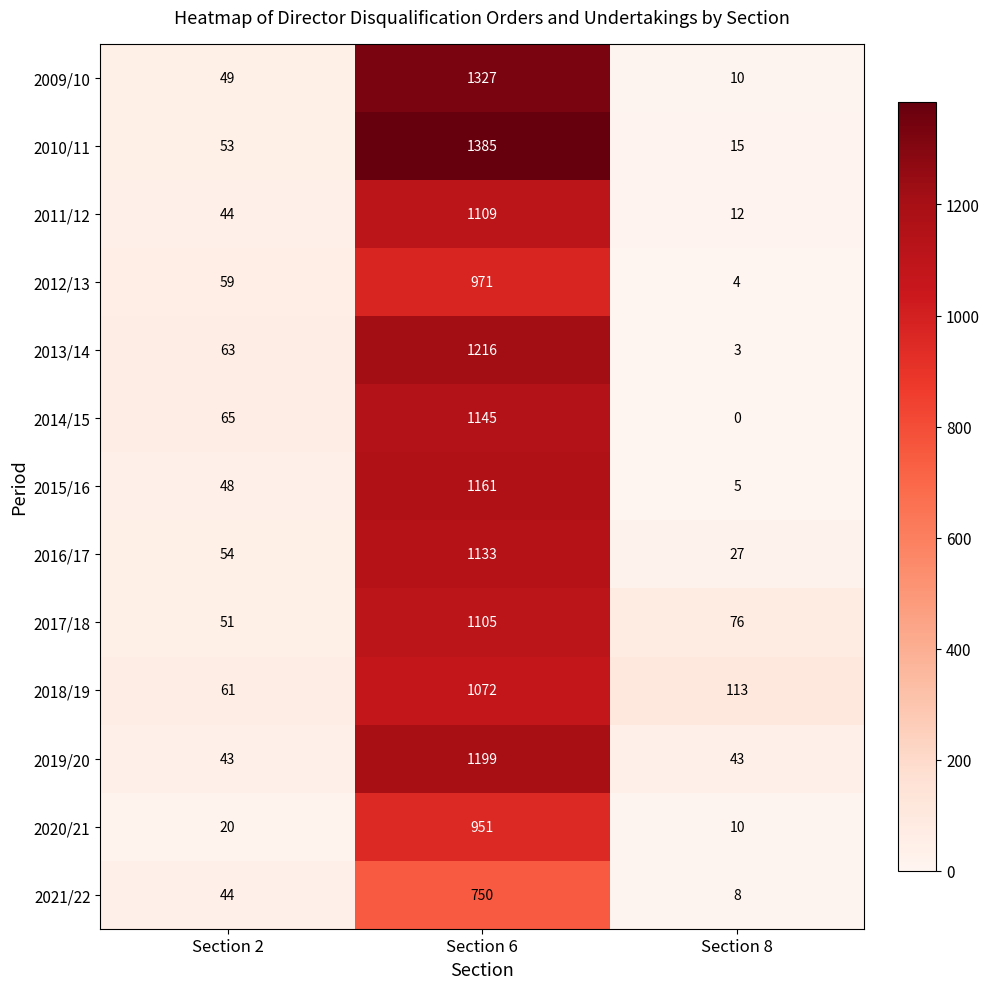

Count the 2019/20 values in the range 43 to 1199.

3